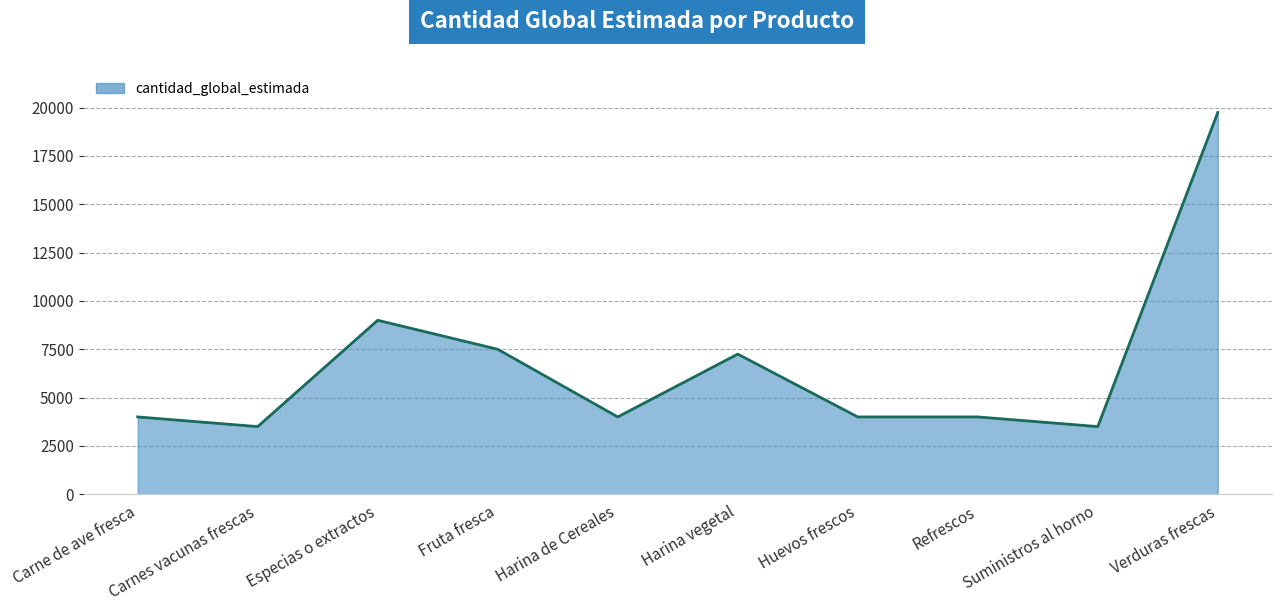

At which category does the chart reach its peak across all series?

Verduras frescas